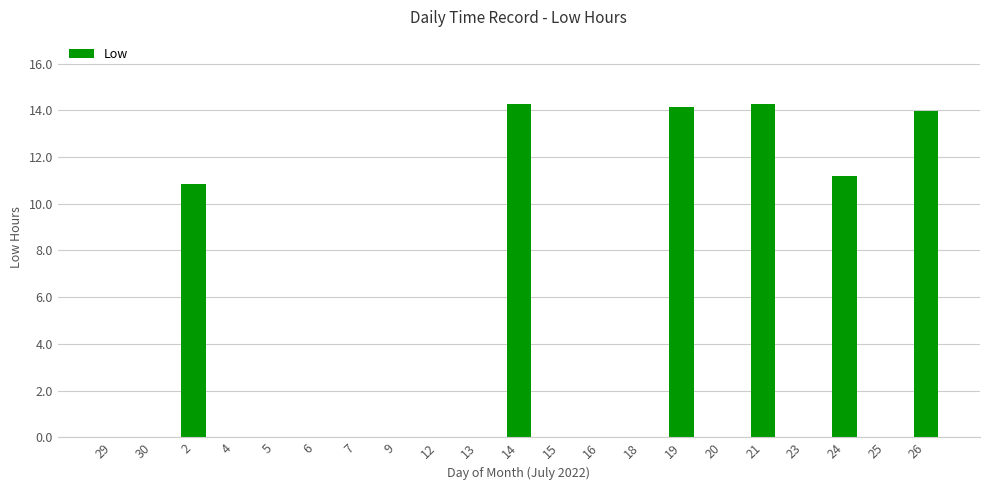

What is the sum of all values?

78.7